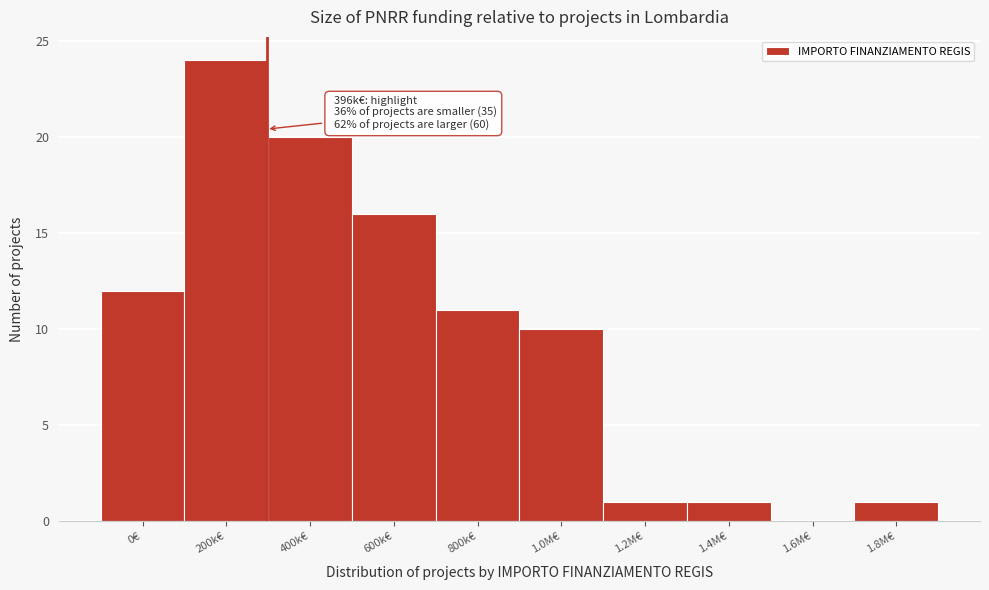

Reading left to right, list all the values displayed in this chart.

0€=12	200k€=24	400k€=20	600k€=16	800k€=11	1.0M€=10	1.2M€=1	1.4M€=1	1.6M€=0	1.8M€=1